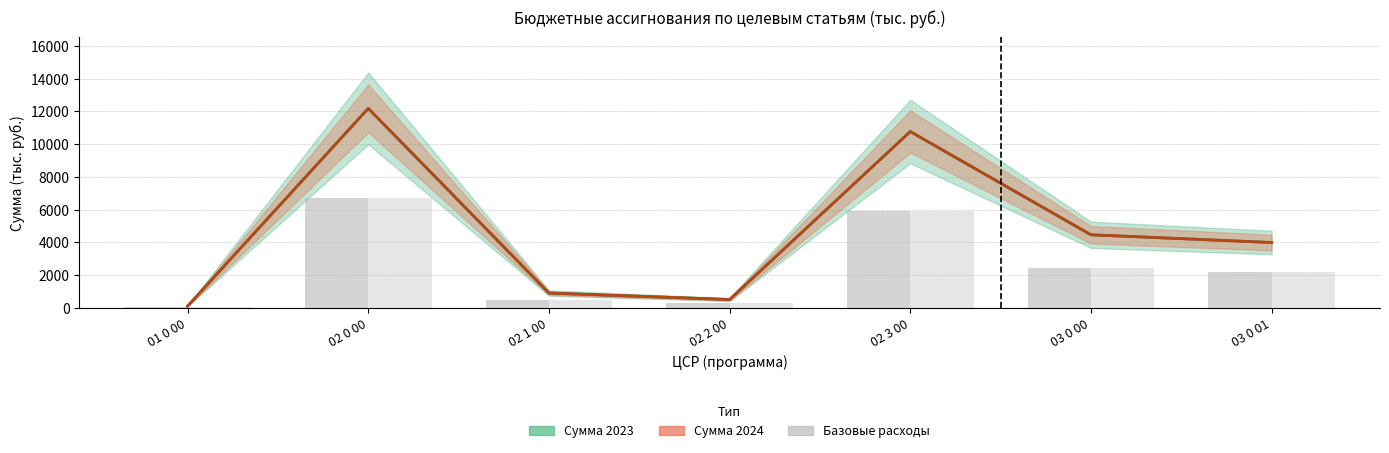

Count the number of categories in the chart.

7